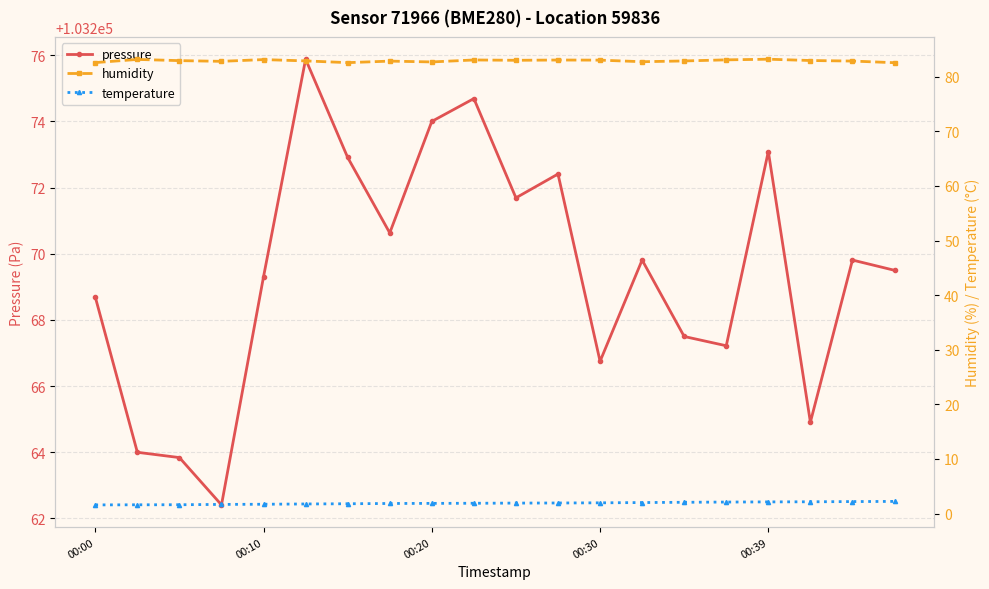

True or false: pressure has a value of 103273.1 at 00:39.

True